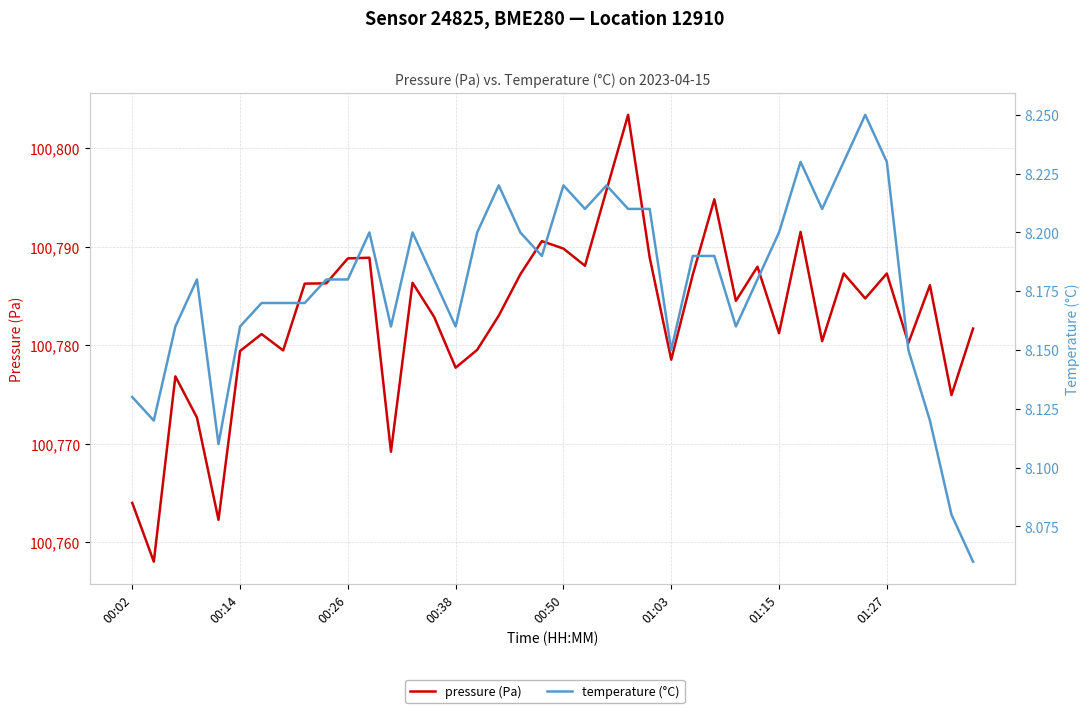

Is the value of pressure at 00:02 greater than the value of temperature at 01:15?

Yes